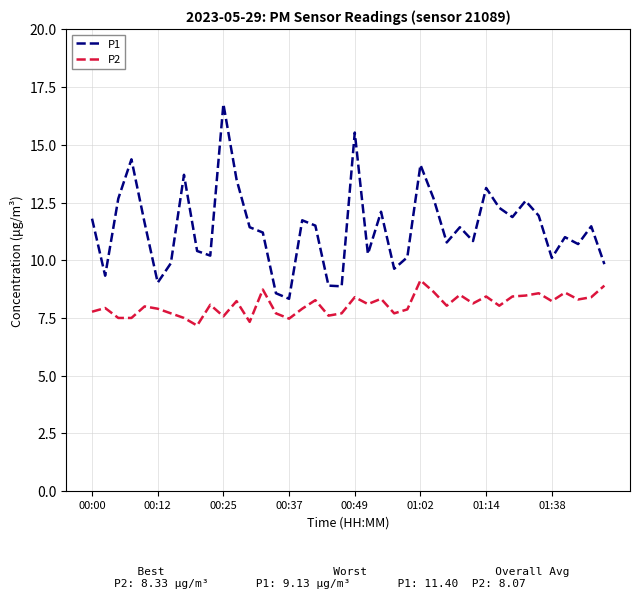

Which series has the largest total across all categories?

P1